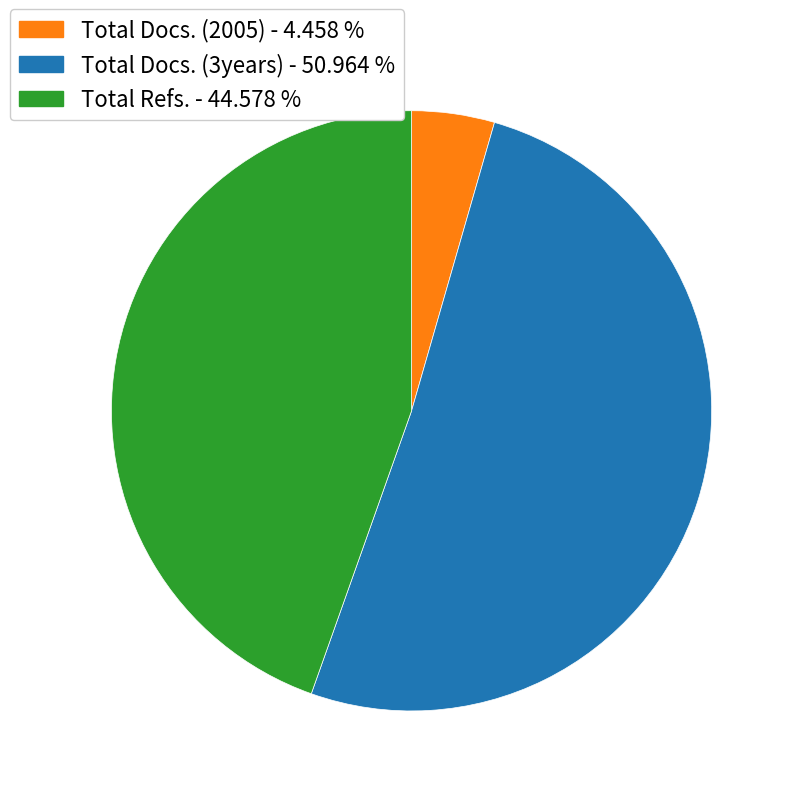

How many segments does this pie chart have?

3